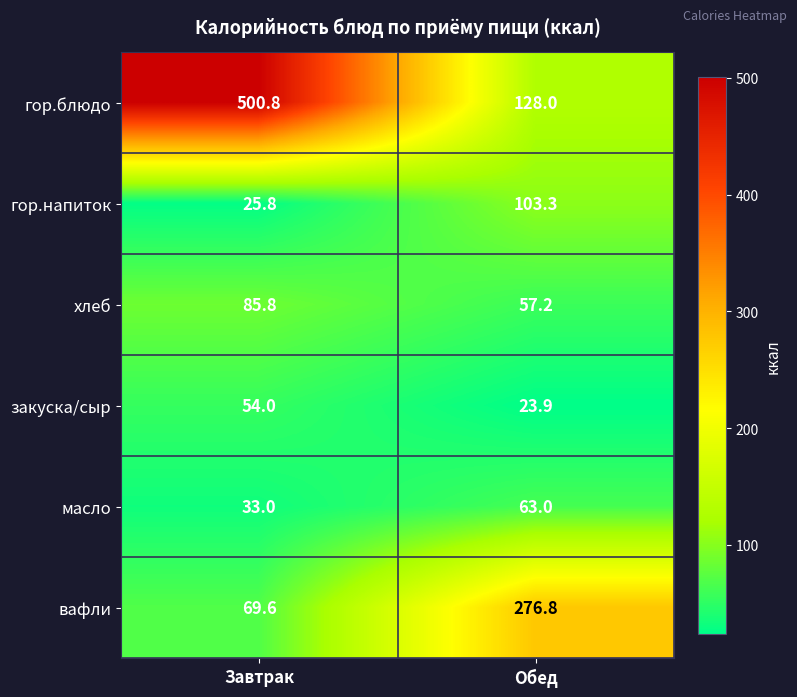

Reading left to right, extract all data points from this chart.

гор.блюдо: Завтрак=500.8	Обед=128.0
гор.напиток: Завтрак=25.8	Обед=103.3
хлеб: Завтрак=85.8	Обед=57.2
закуска/сыр: Завтрак=54.0	Обед=23.9
масло: Завтрак=33.0	Обед=63.0
вафли: Завтрак=69.6	Обед=276.8